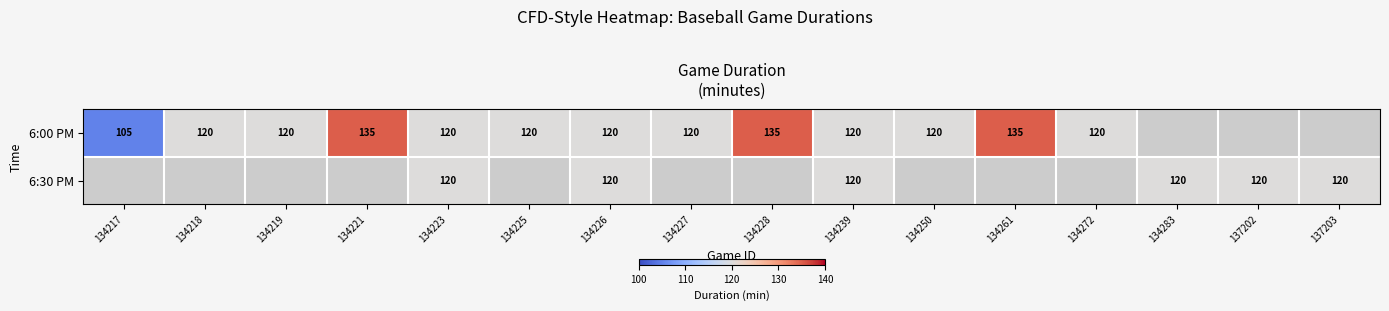

At which category is the sum across all series the highest?

134223